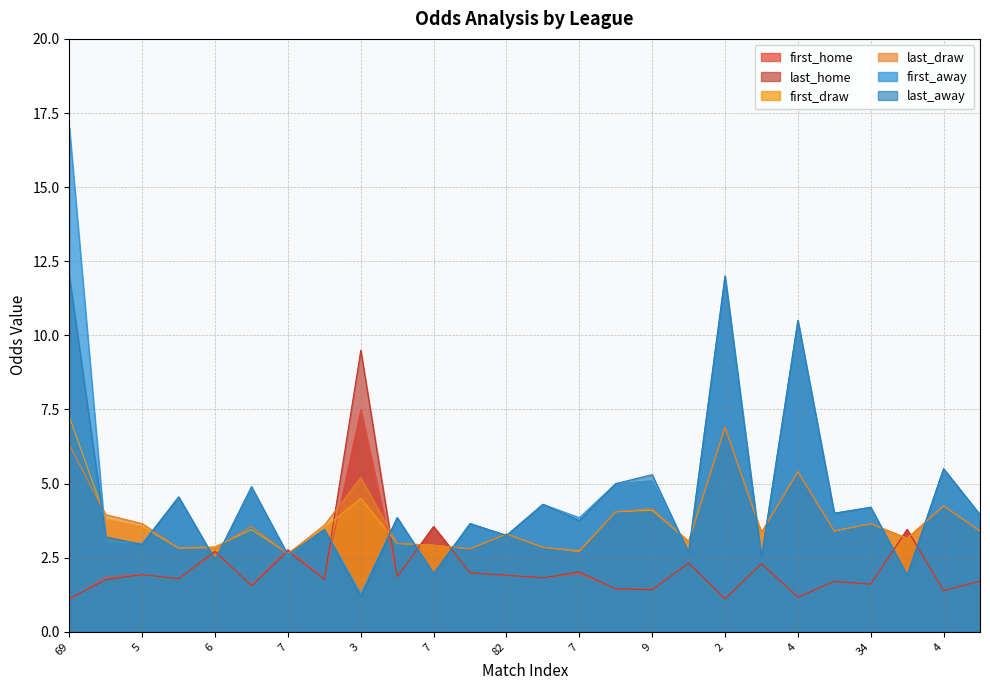

Reading left to right, list all the values displayed in this chart.

first_home: 1.1	1.8	1.9	1.8	2.7	1.6	2.8	1.8	7.5	1.9	3.5	2.0	1.9	1.8	2.0	1.4	1.4	2.3	1.1	2.3	1.2	1.7	1.6	3.5	1.4	1.7
last_home: 1.1	1.8	1.9	1.8	2.7	1.6	2.7	1.8	9.5	1.9	3.5	2.0	1.9	1.8	2.0	1.4	1.4	2.3	1.1	2.3	1.2	1.7	1.6	3.5	1.4	1.7
first_draw: 7.2	3.8	3.5	2.8	2.9	3.5	2.6	3.5	4.5	3.0	2.9	2.8	3.3	2.9	2.7	4.0	4.1	3.0	6.9	3.4	5.4	3.4	3.6	3.1	4.2	3.4
last_draw: 6.3	4.0	3.6	2.8	2.8	3.5	2.6	3.6	5.2	3.0	2.9	2.8	3.3	2.9	2.7	4.0	4.2	3.0	6.9	3.4	5.4	3.4	3.6	3.1	4.2	3.4
first_away: 17.0	3.0	3.0	4.5	2.4	4.8	2.5	3.5	1.3	3.9	2.0	3.6	3.2	4.3	3.9	5.0	5.1	2.7	12.0	2.5	10.5	4.0	4.2	1.9	5.5	4.0
last_away: 12.0	3.2	2.9	4.5	2.4	4.9	2.6	3.5	1.2	3.9	2.0	3.6	3.2	4.3	3.8	5.0	5.3	2.7	12.0	2.5	10.5	4.0	4.2	1.9	5.5	4.0